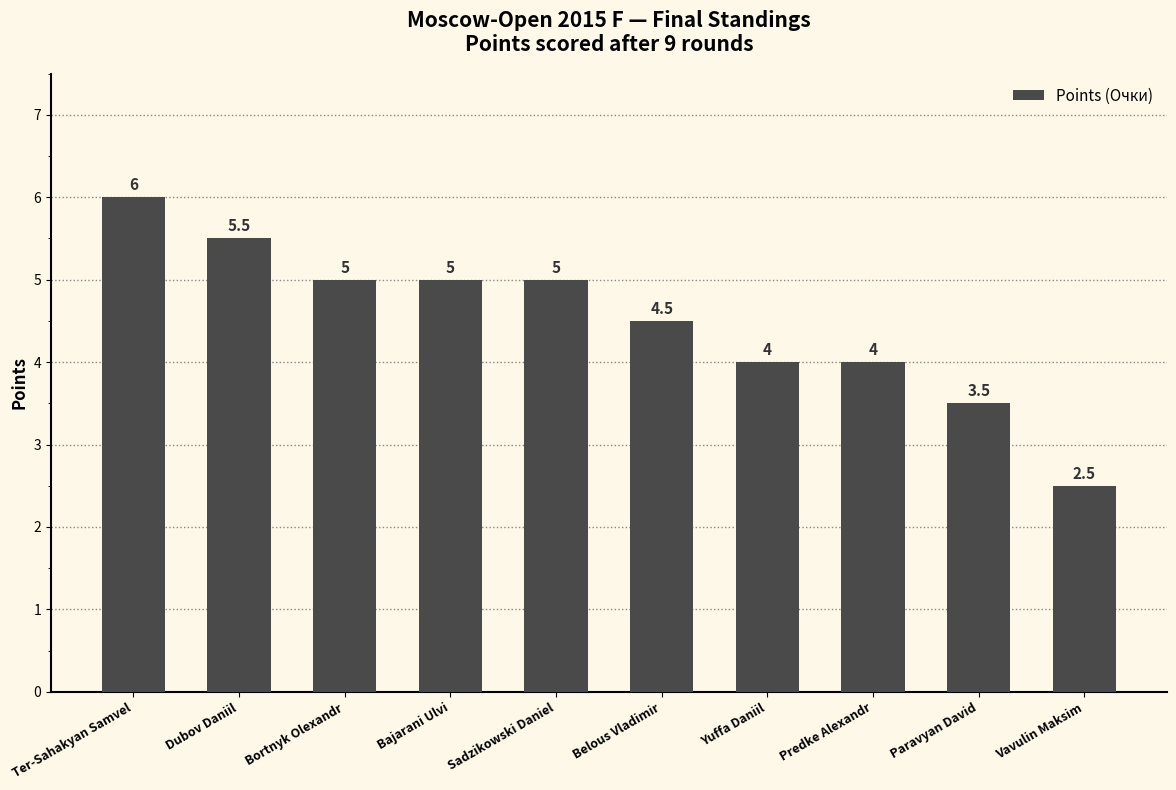

How many distinct data groups are displayed?

1